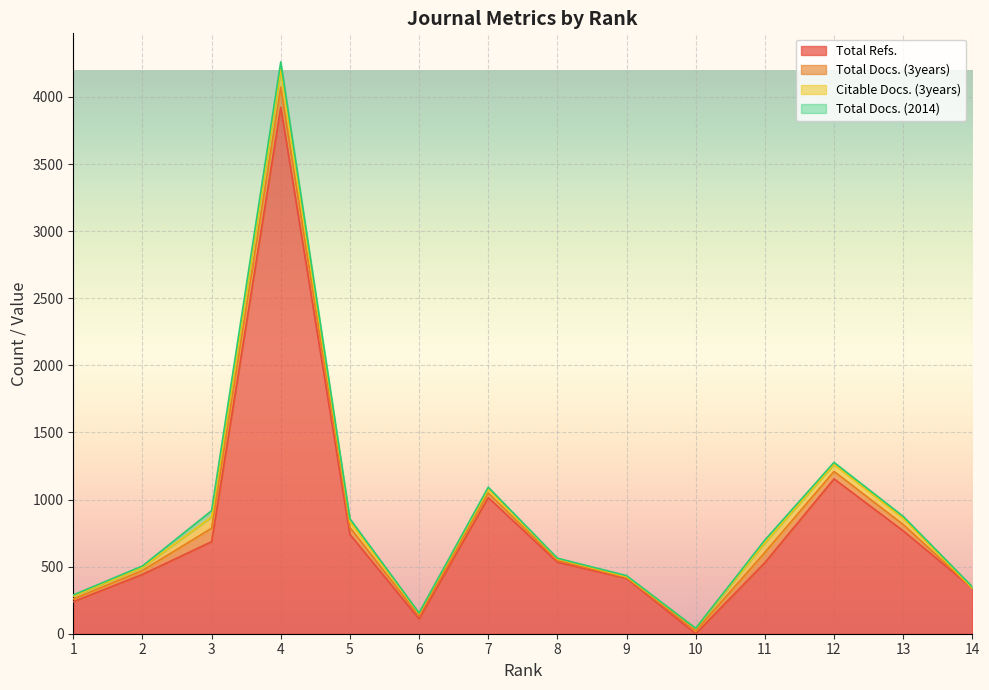

At which category does Total Refs. reach its first local valley?

6